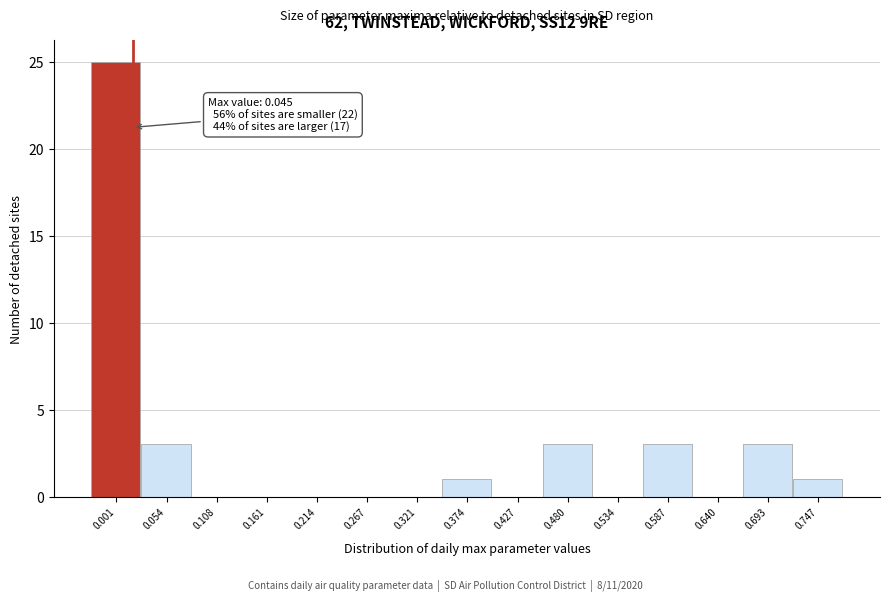

Reading left to right, what are all the values shown in this chart?

0.001=25	0.054=3	0.108=0	0.161=0	0.214=0	0.267=0	0.321=0	0.374=1	0.427=0	0.480=3	0.534=0	0.587=3	0.640=0	0.693=3	0.747=1